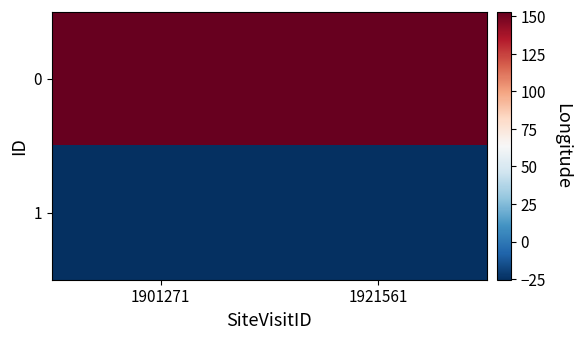

List the series in order of their overall mean, lowest first.

1, 0